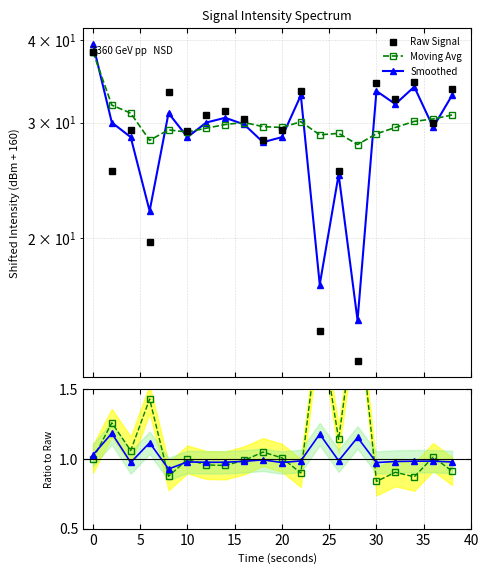

True or false: Smoothed / Raw and Smoothed cross at least once.

False